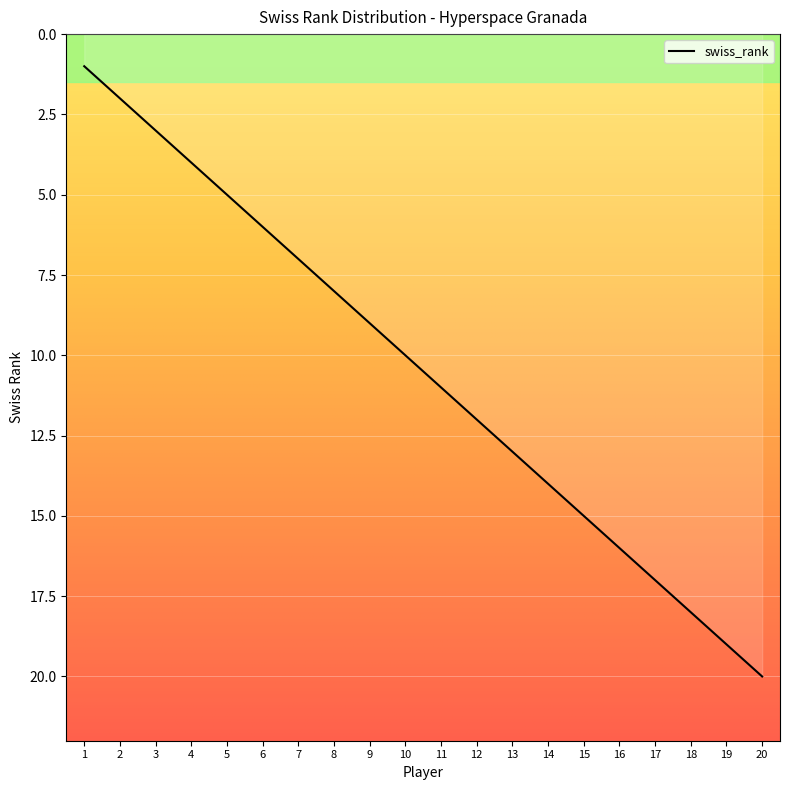

List the labels in order of value, smallest first.

1, 2, 3, 4, 5, 6, 7, 8, 9, 10, 11, 12, 13, 14, 15, 16, 17, 18, 19, 20